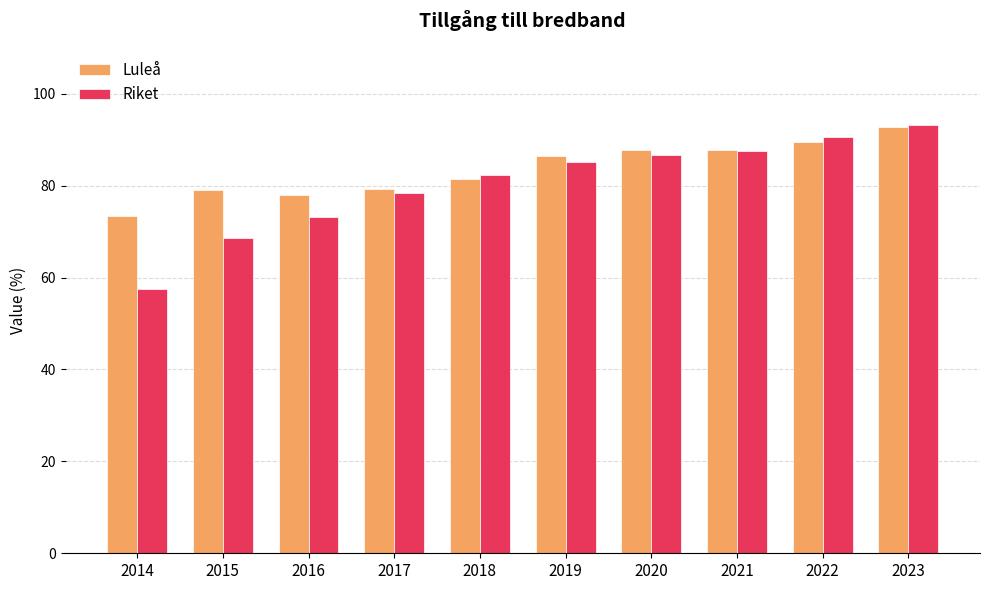

Does the chart contain any negative values?

No